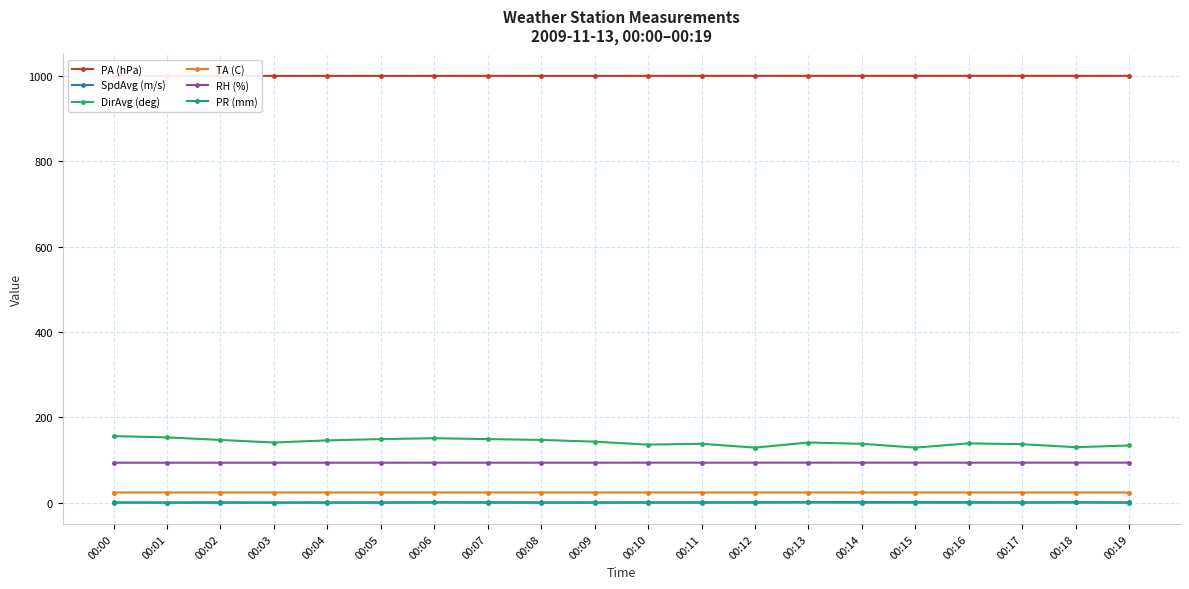

What is the maximum value shown in the chart?

1000.1